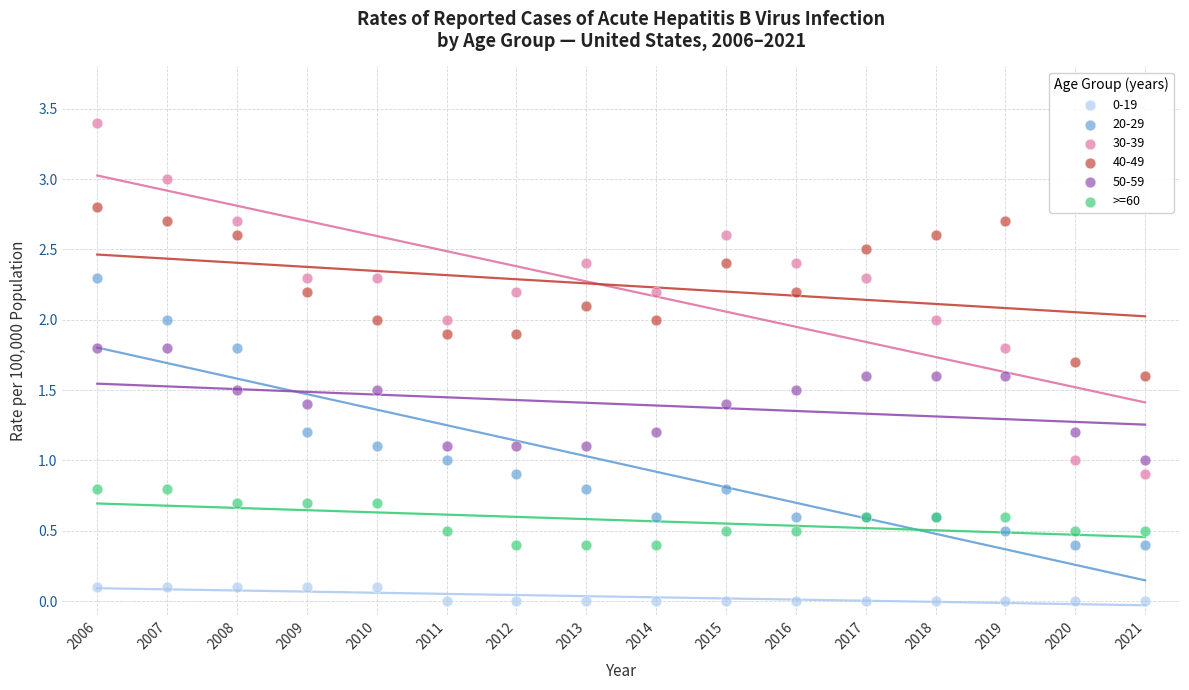

Which series has the widest spread of Y values?

30-39